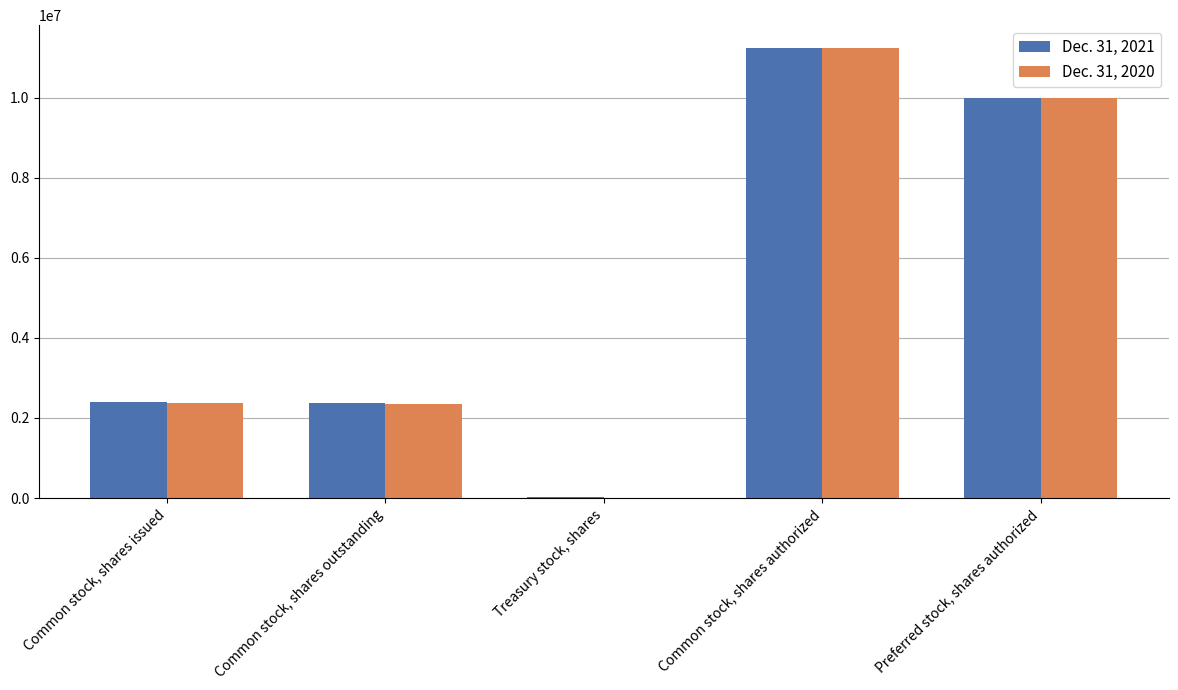

True or false: Dec. 31, 2020 has a value of 11250000 at Common stock, shares authorized.

True